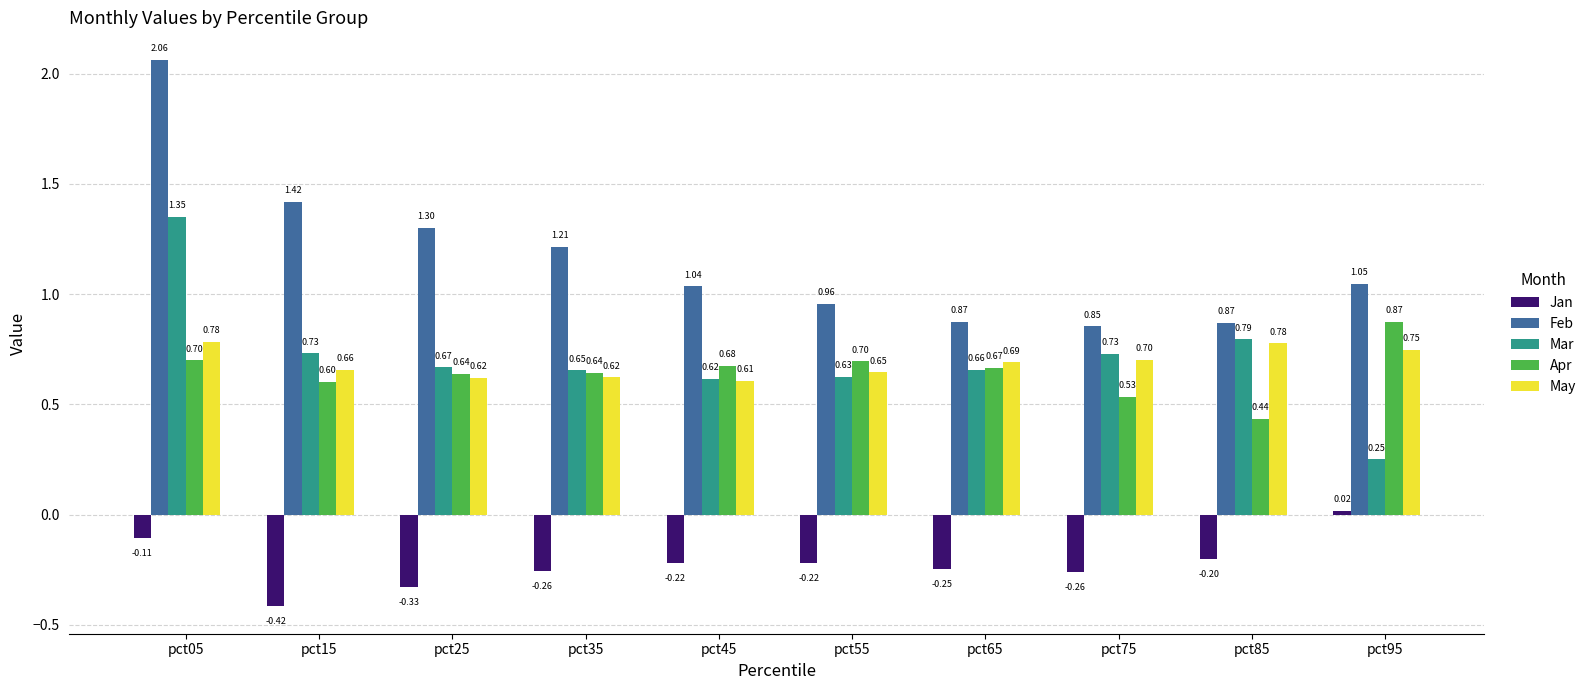

Between pct65 and pct95, which series saw the biggest shift?

Mar